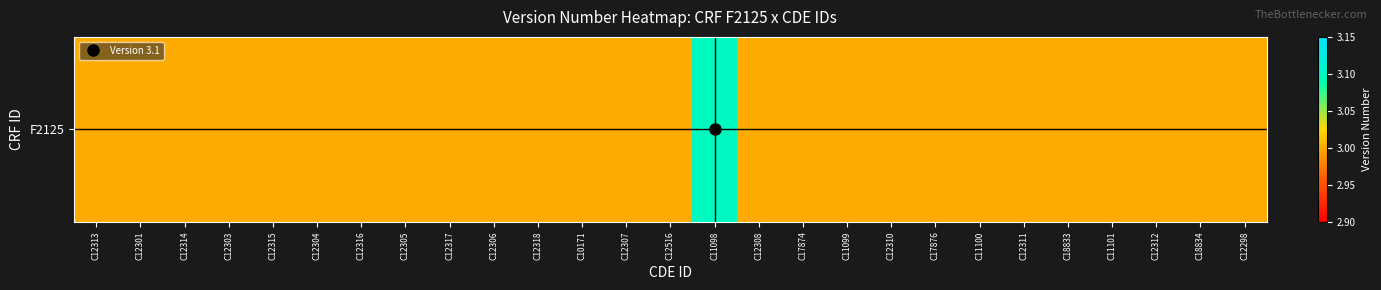

List the labels in order of value, smallest first.

C12313, C12301, C12314, C12303, C12315, C12304, C12316, C12305, C12317, C12306, C12318, C10171, C12307, C12516, C12308, C17874, C11099, C12310, C17876, C11100, C12311, C18833, C11101, C12312, C18834, C12298, C11098